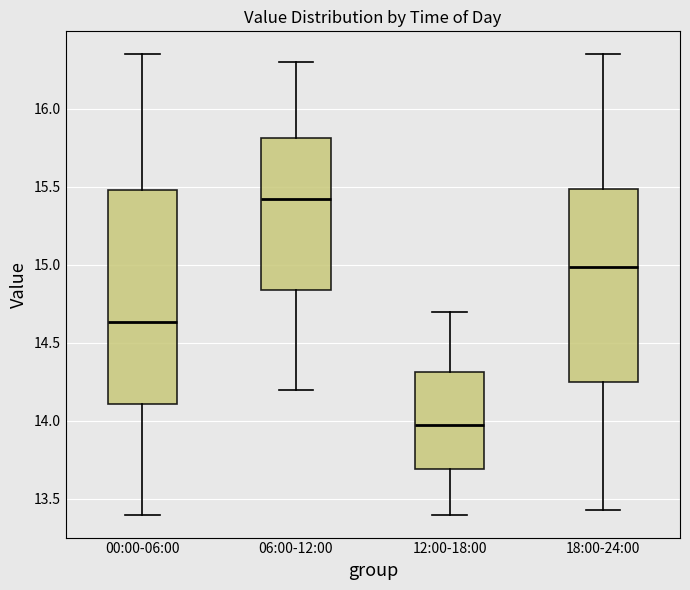

Comparing the boxes themselves (not the whiskers), which one is the tallest?

00:00-06:00